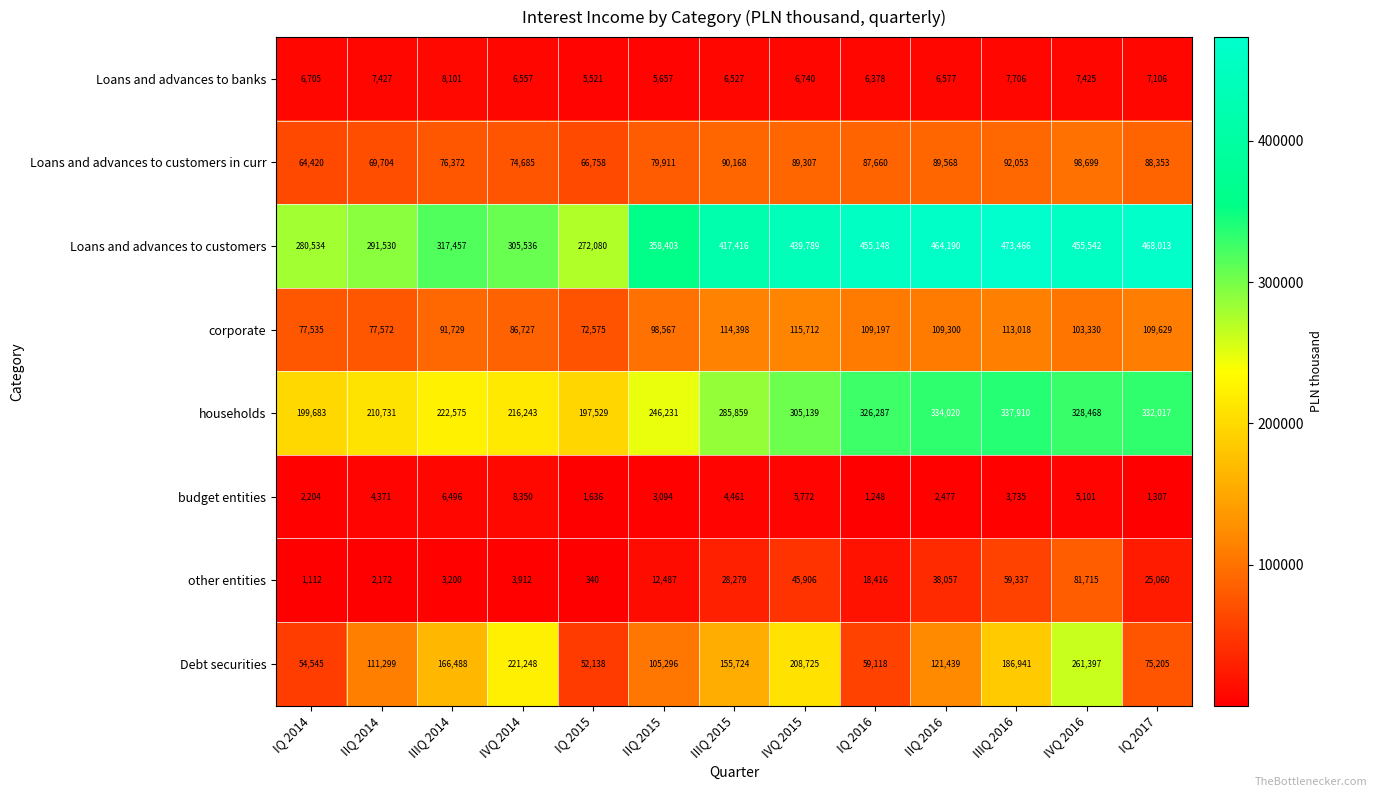

At which label does other entities first exceed 18416?

IIIQ 2015